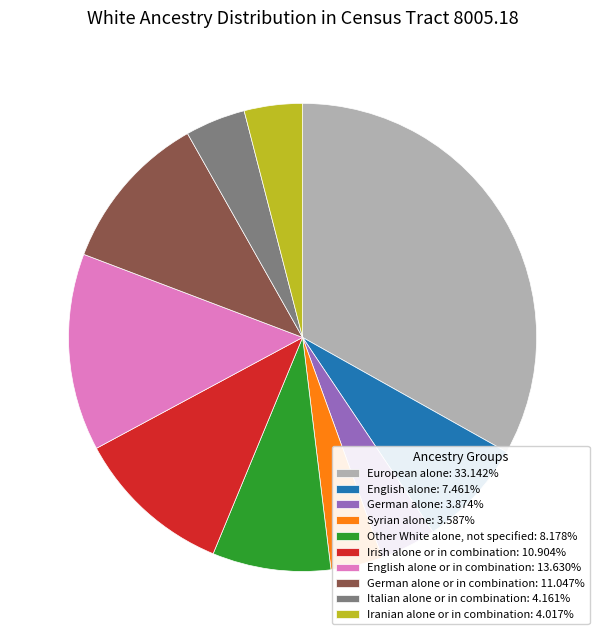

Do Iranian alone or in combination: 4.017% and European alone: 33.142% together represent more than half of the pie?

No